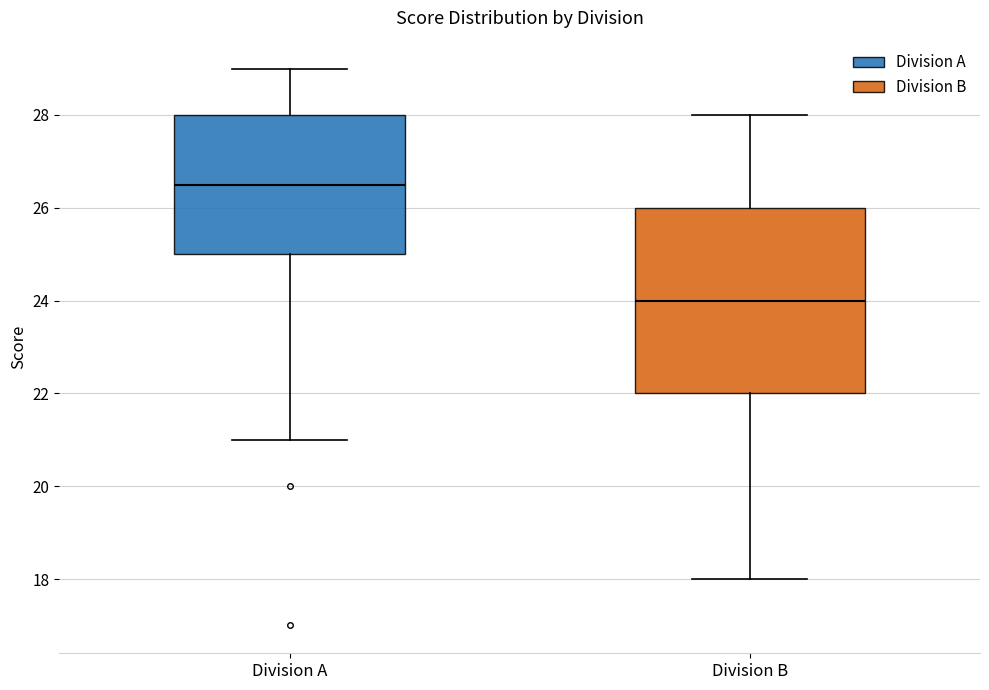

Reading left to right, transcribe this box plot: for each box, give where its median line is, the range the box spans, and where its two whiskers end, as read against the y-axis. The values are not printed on the chart, so give them approximately, as read against the axis.

Division A: median 26.6, box 25.0 to 28.0, whiskers 21.0 to 29.0
Division B: median 24.0, box 22.0 to 26.0, whiskers 18.0 to 28.0